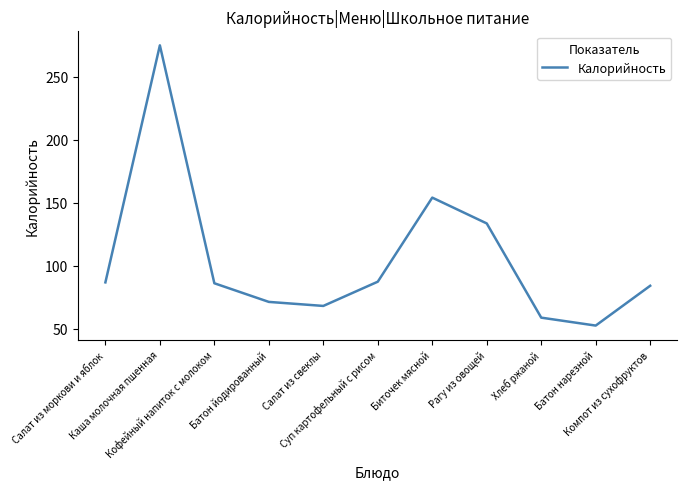

True or false: the data shows 154.0 at Биточек мясной.

True